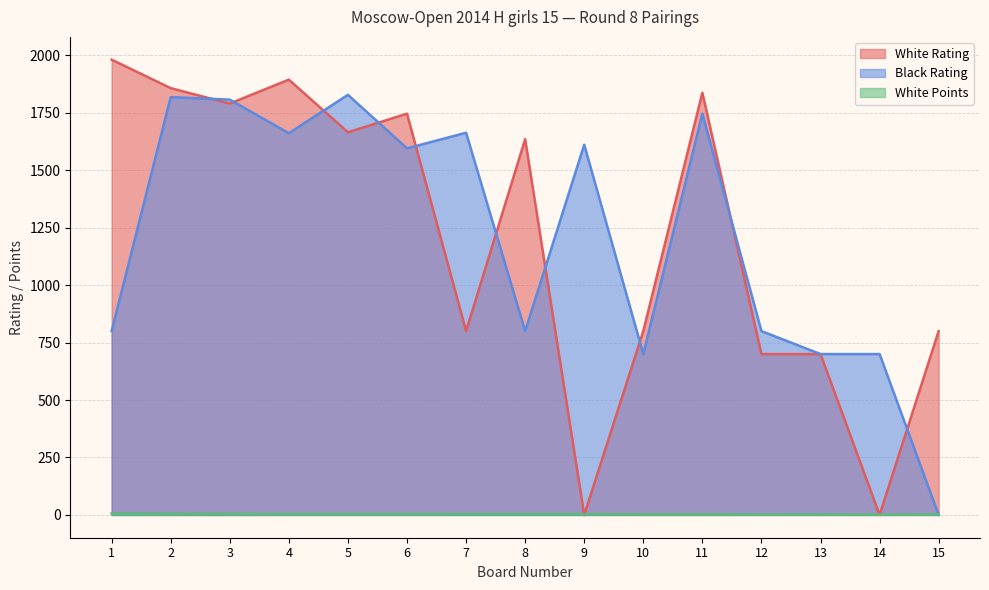

How many interior local peaks does the White Rating series have?

4